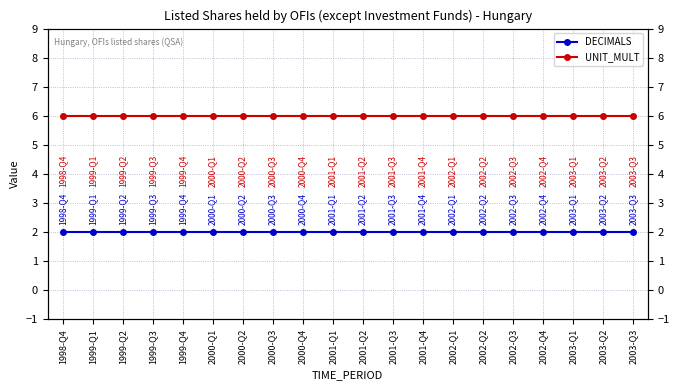

At which category is the sum across all series the highest?

1998-Q4